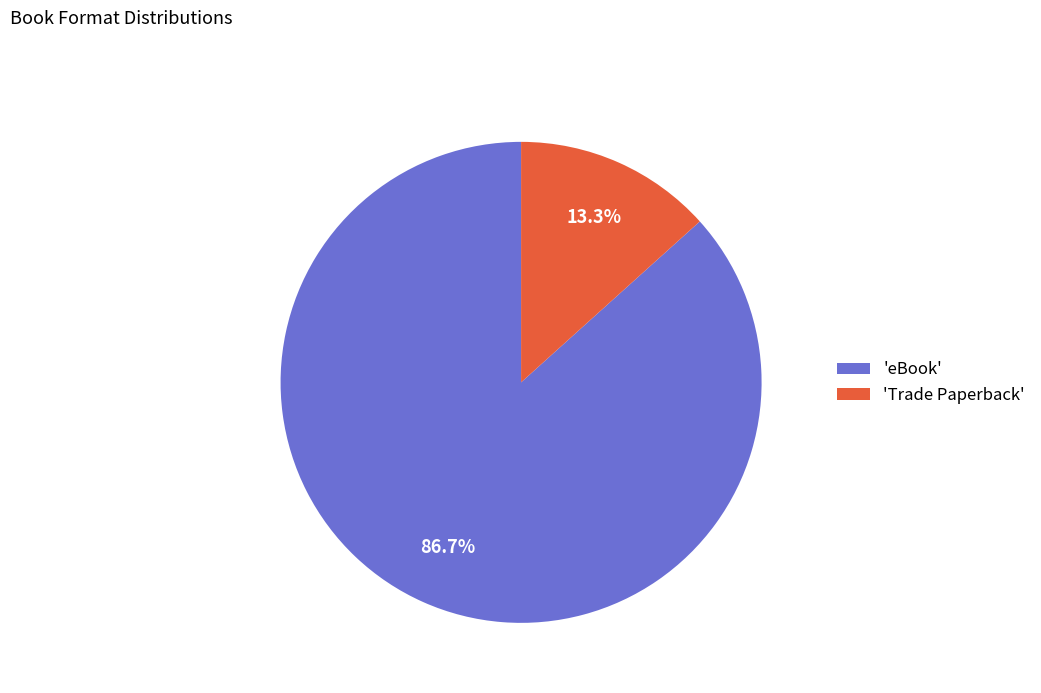

Rank the categories by value from lowest to highest.

'Trade Paperback', 'eBook'